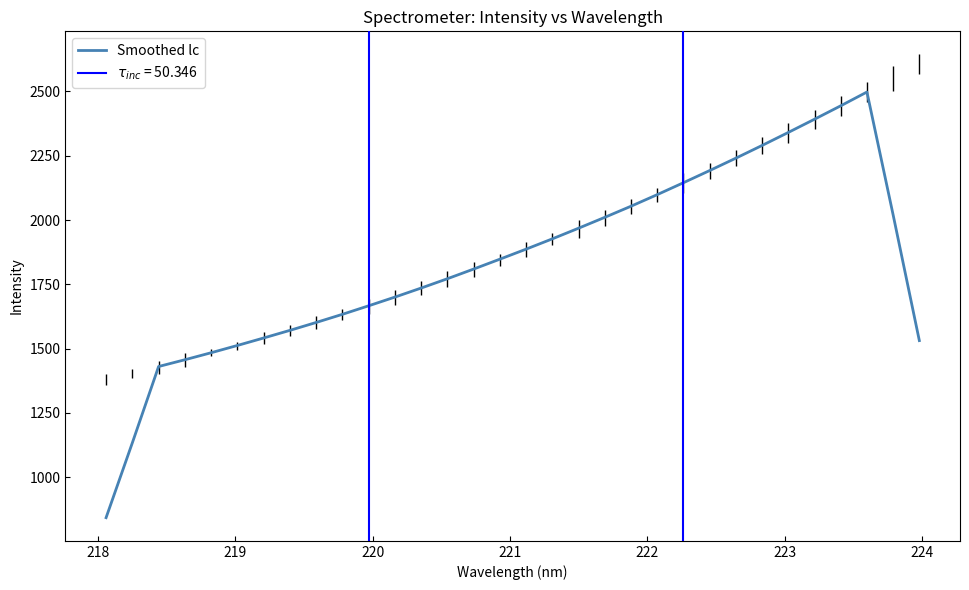

What is the smallest value displayed?

842.1